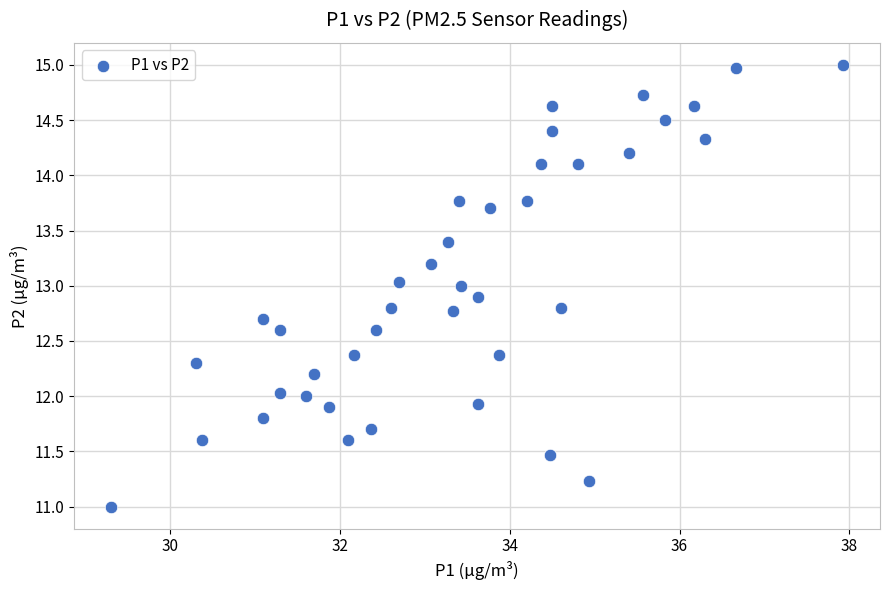

What is the range of X values (max minus min)?

8.6